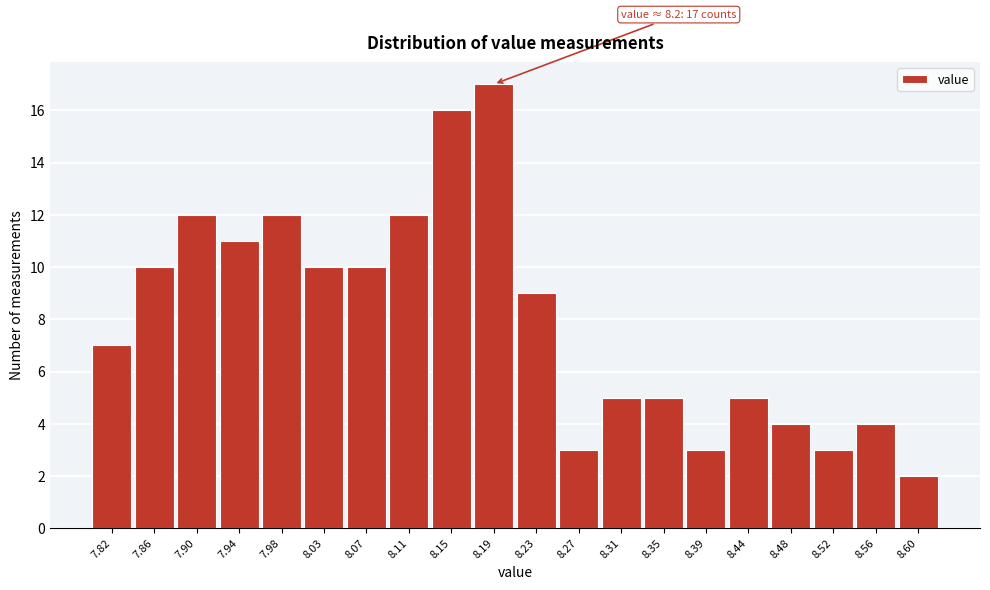

Which range on the x-axis has the tallest bar?

8.169 to 8.210